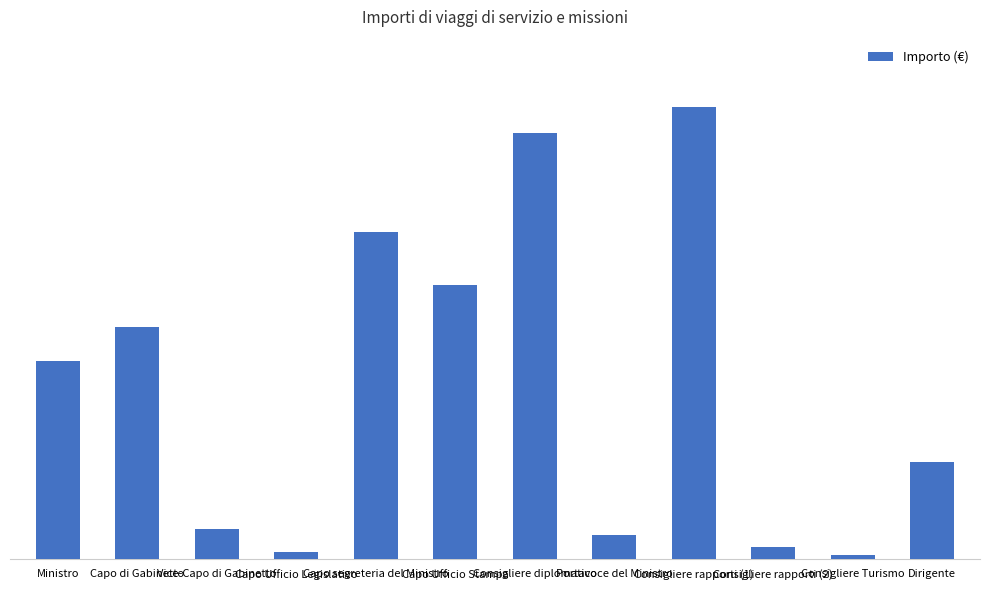

At which label is the value closest to 13371?

Capo di Gabinetto